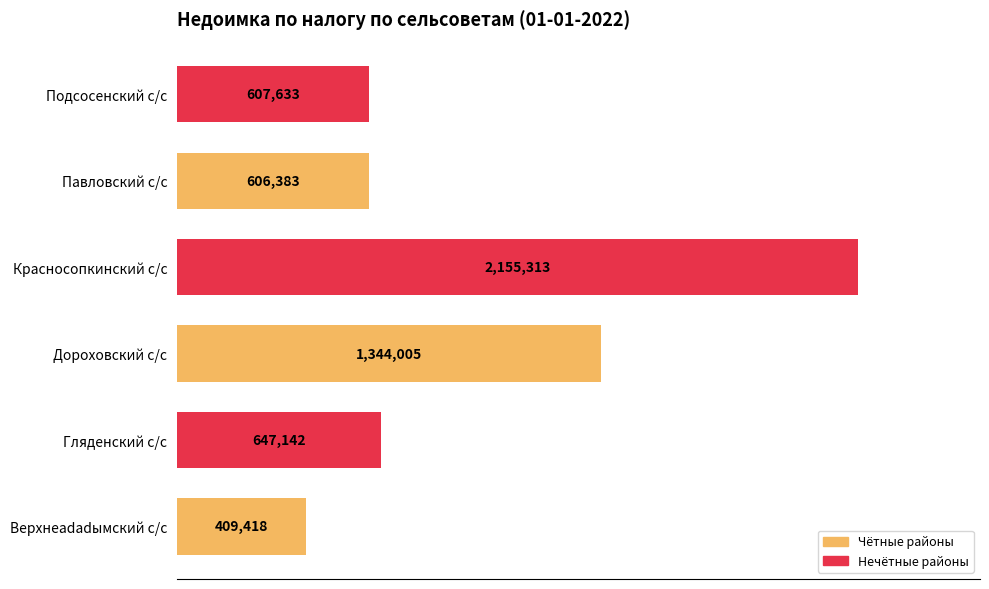

At which category does the chart reach its peak across all series?

Красносопкинский с/с